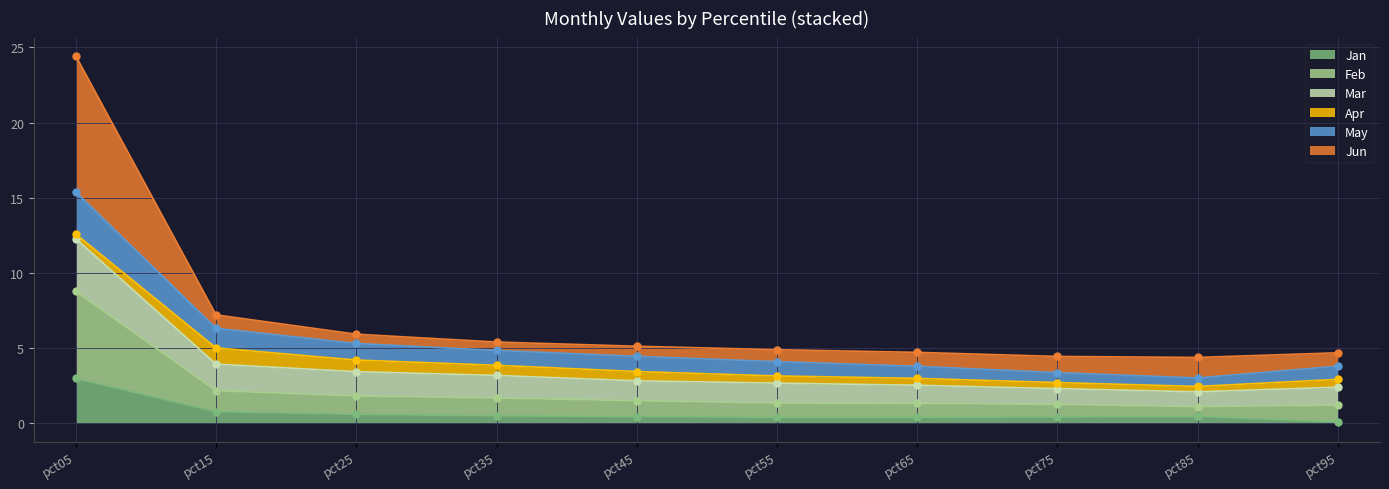

Where is May nearest to the value 7?

pct15